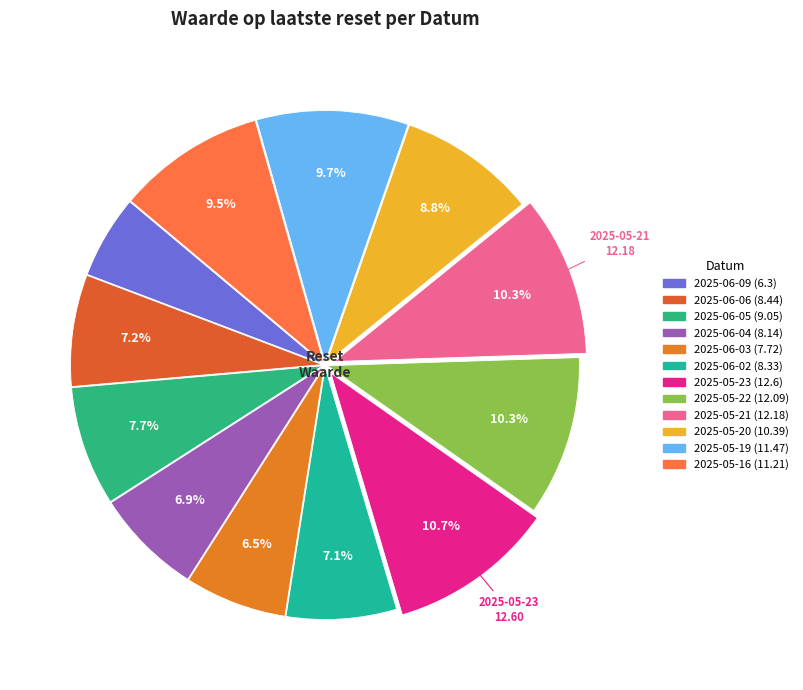

Count the number of slices in the pie.

12